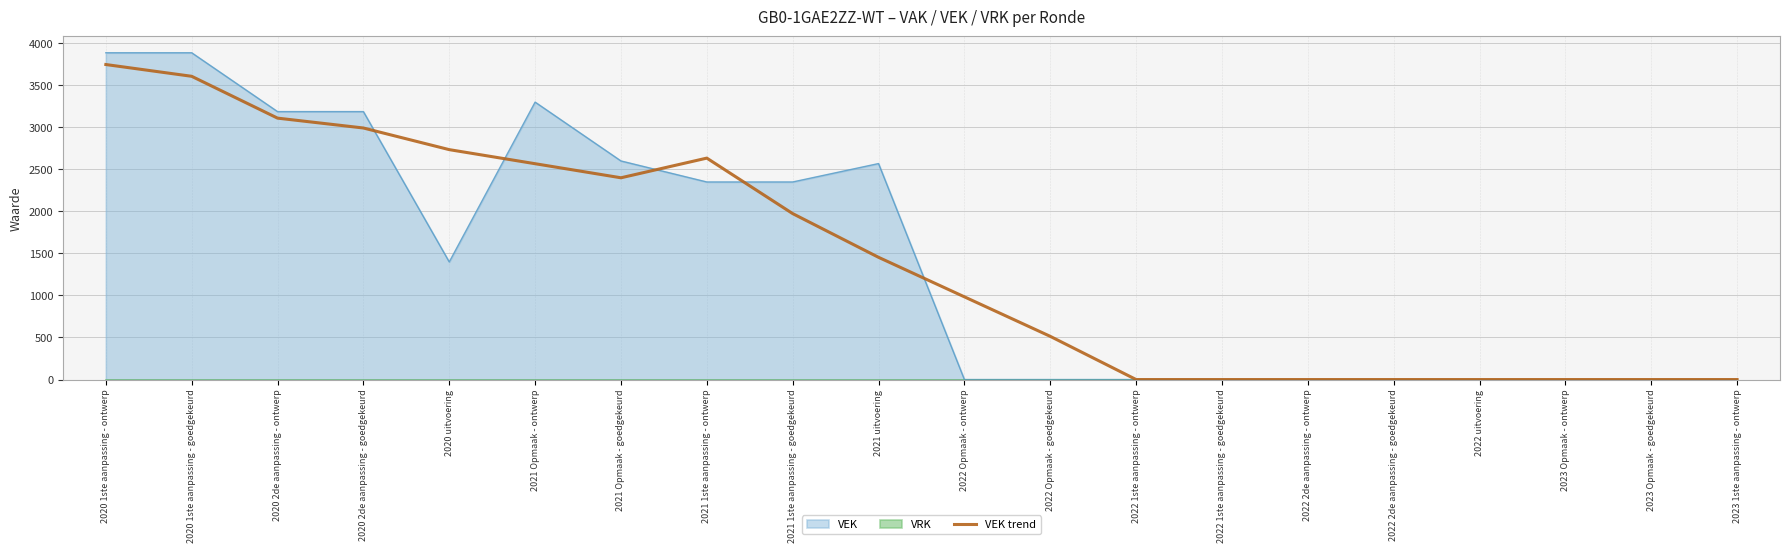

How many points are lower than both their immediate neighbors (excluding endpoints)?

1